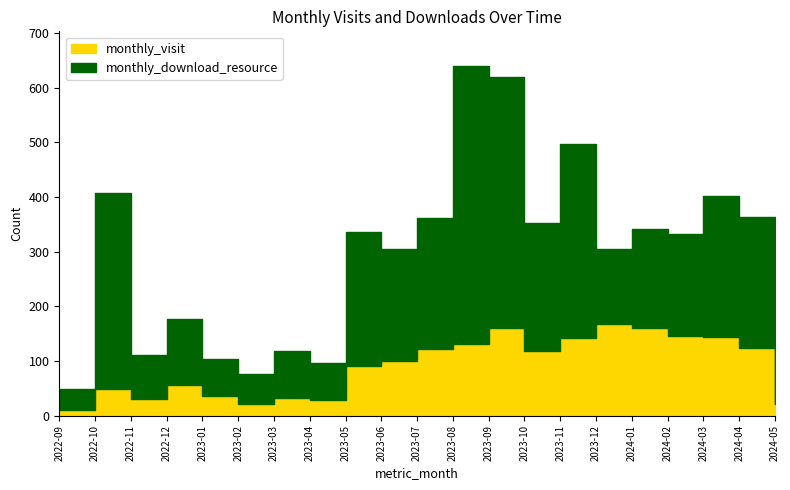

What is the total value across all series at 2023-10?

353